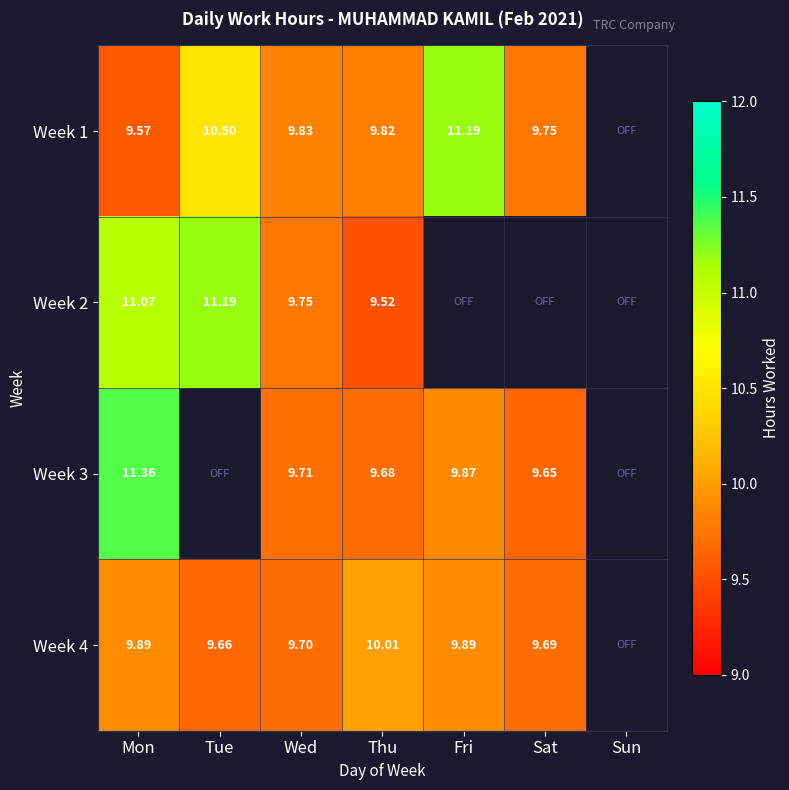

What is the sum of the Week 4 values at Tue and Wed?

19.4